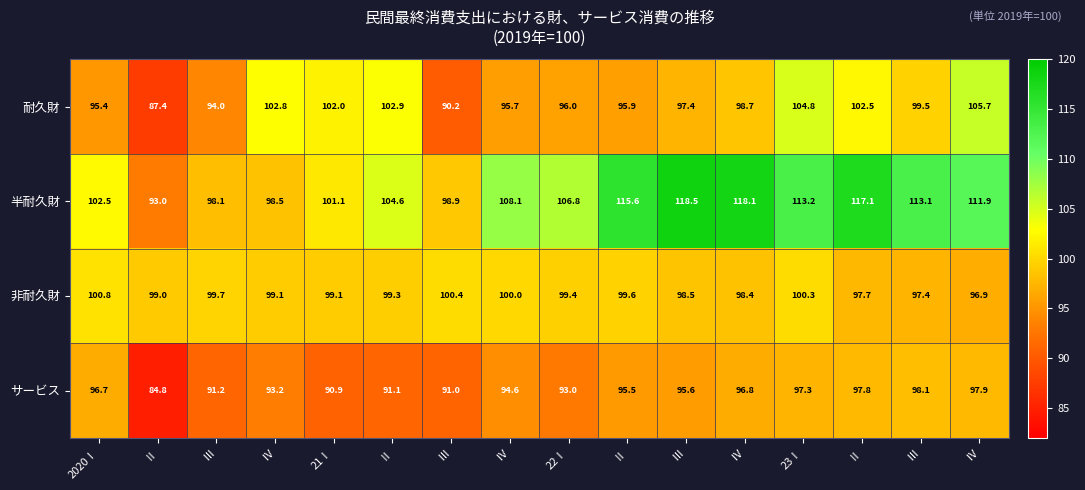

How many distinct data groups are displayed?

4